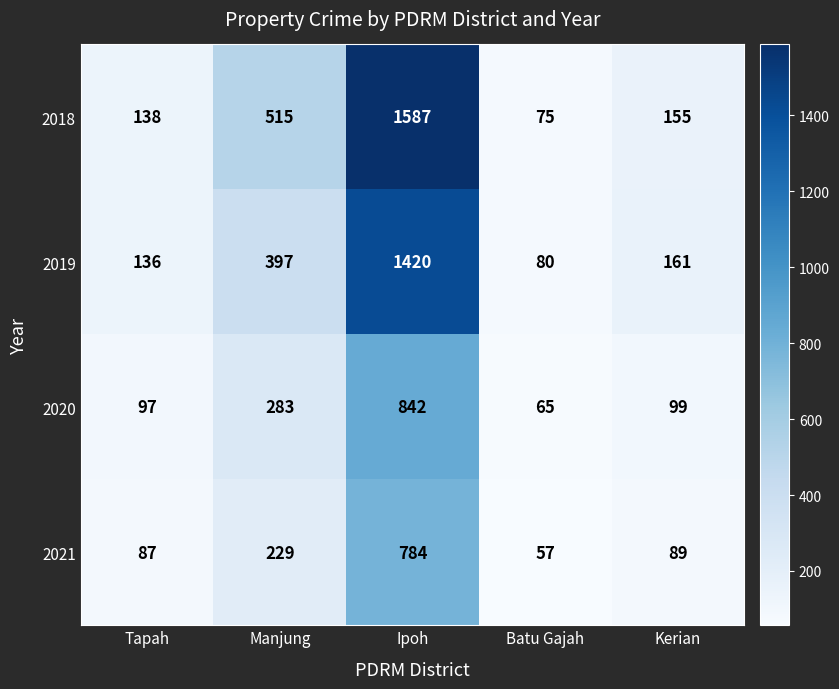

Is it true that 2021 equals 89 at Kerian?

True